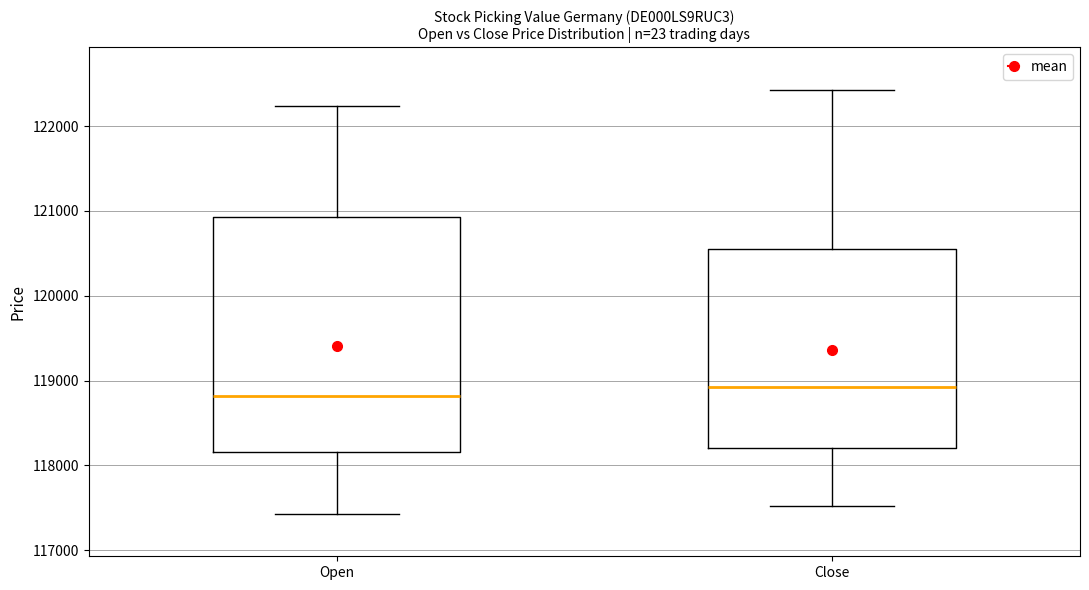

Comparing the boxes themselves (not the whiskers), which one is the tallest?

Open